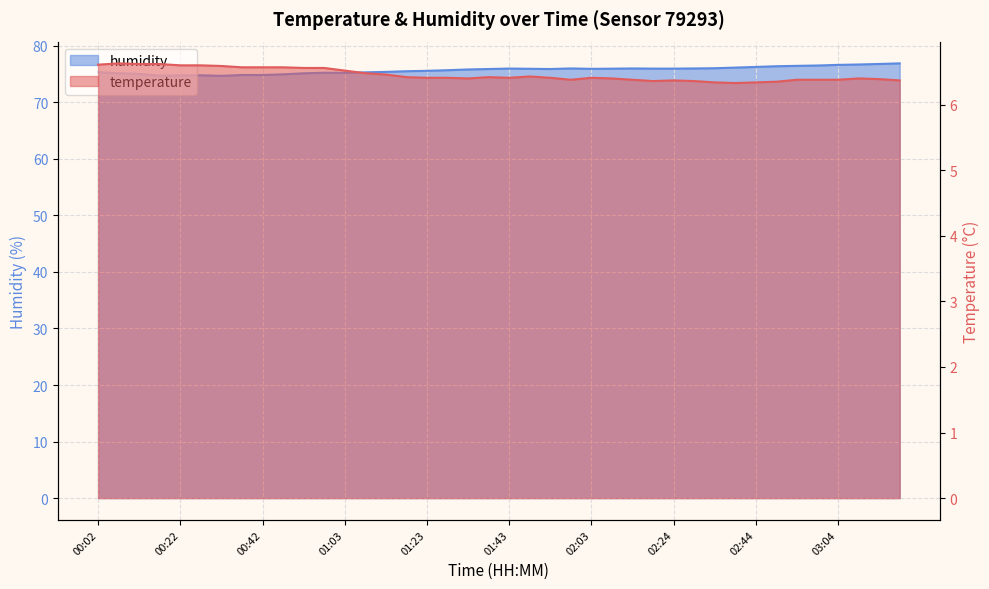

At which category does the chart reach its minimum across all series?

02:39